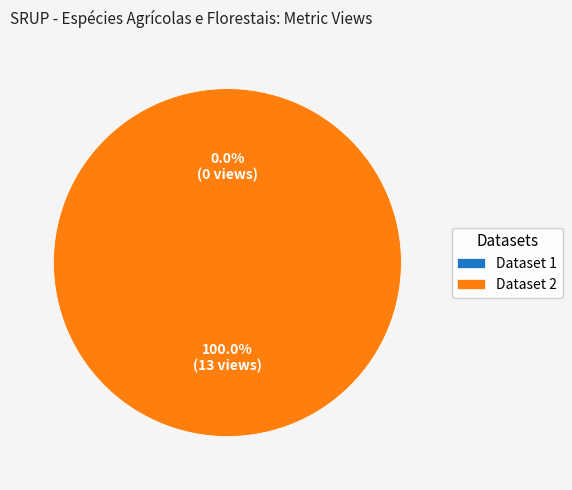

Between 649cd08c078190ea9c2176ea and 619d87920781900694c063dc, which is larger?

619d87920781900694c063dc